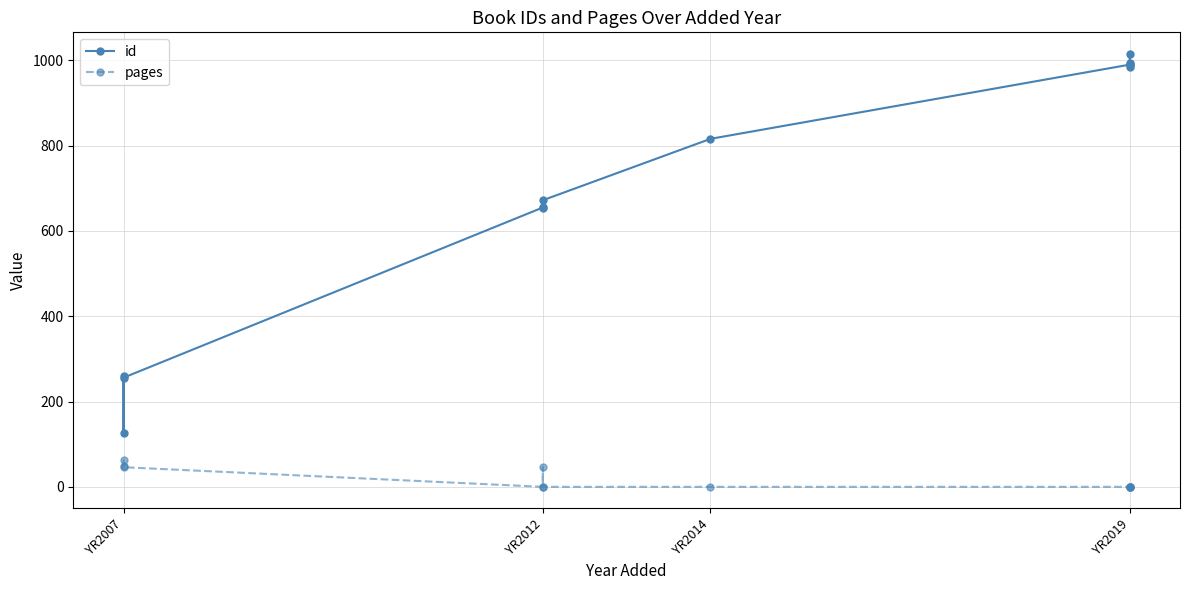

Where is the first local maximum for pages?

YR2012